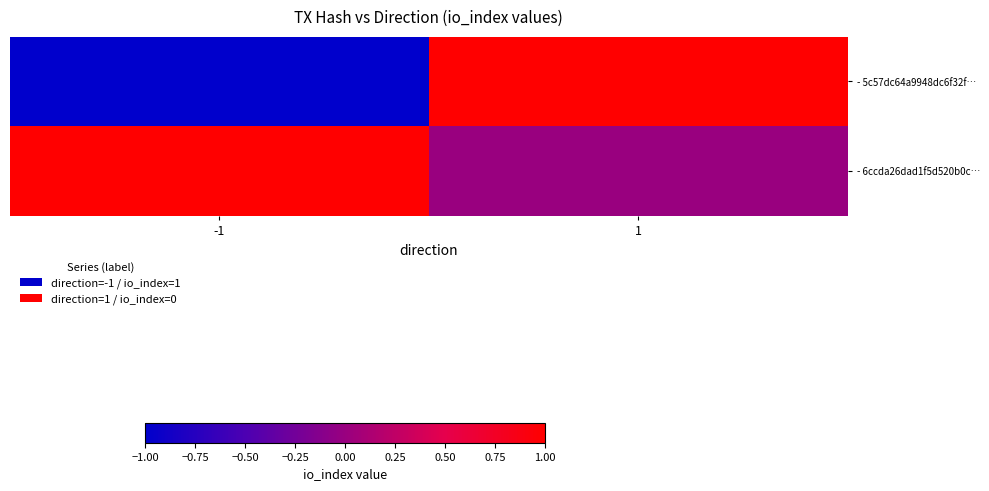

What is the maximum value shown in the chart?

1